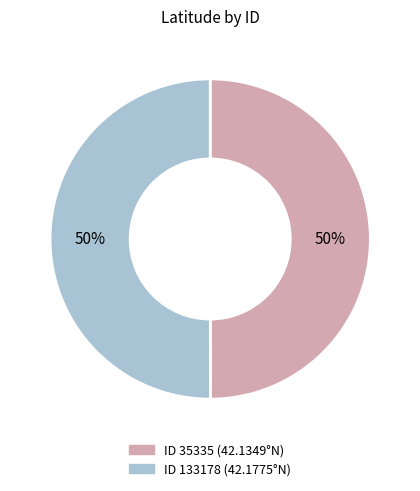

To the nearest percent, what is the average slice percentage?

50%